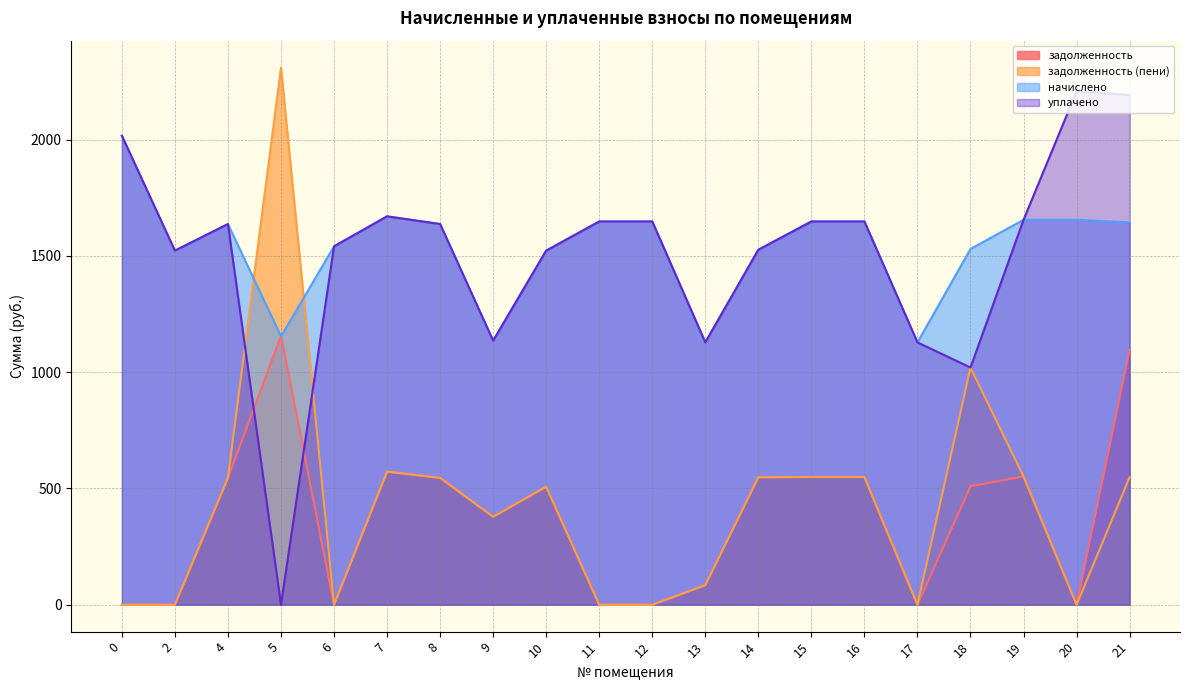

What is the greatest value displayed?

2310.2